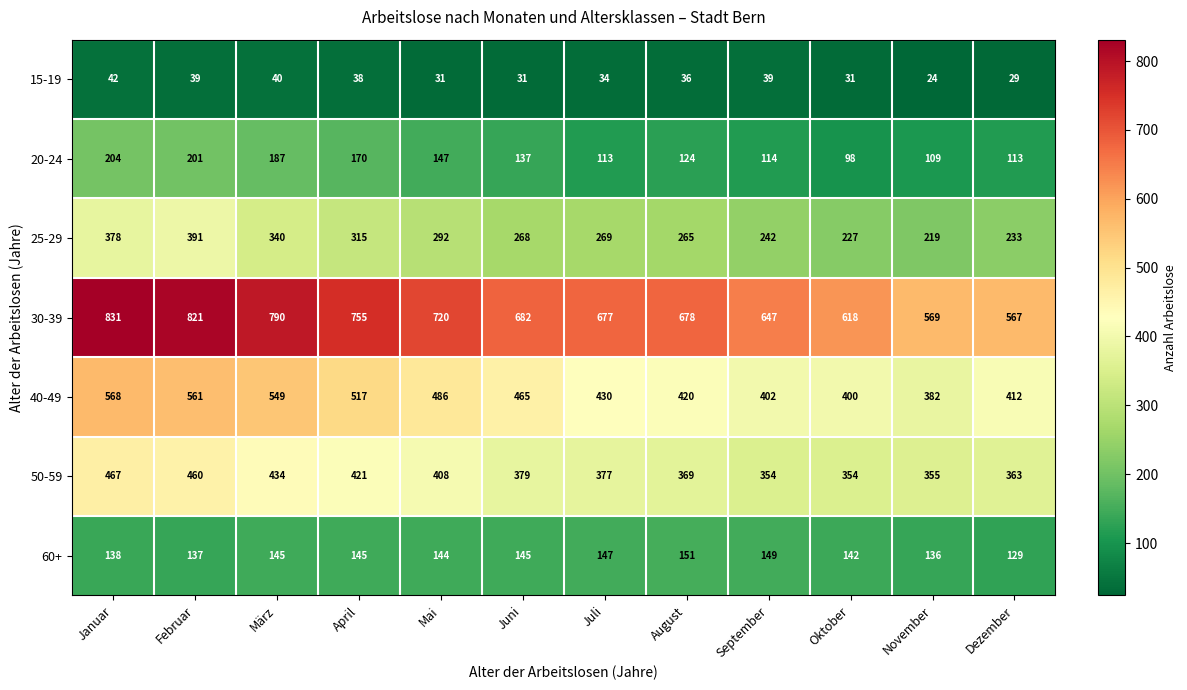

What is the difference between the highest and lowest values at April?

717